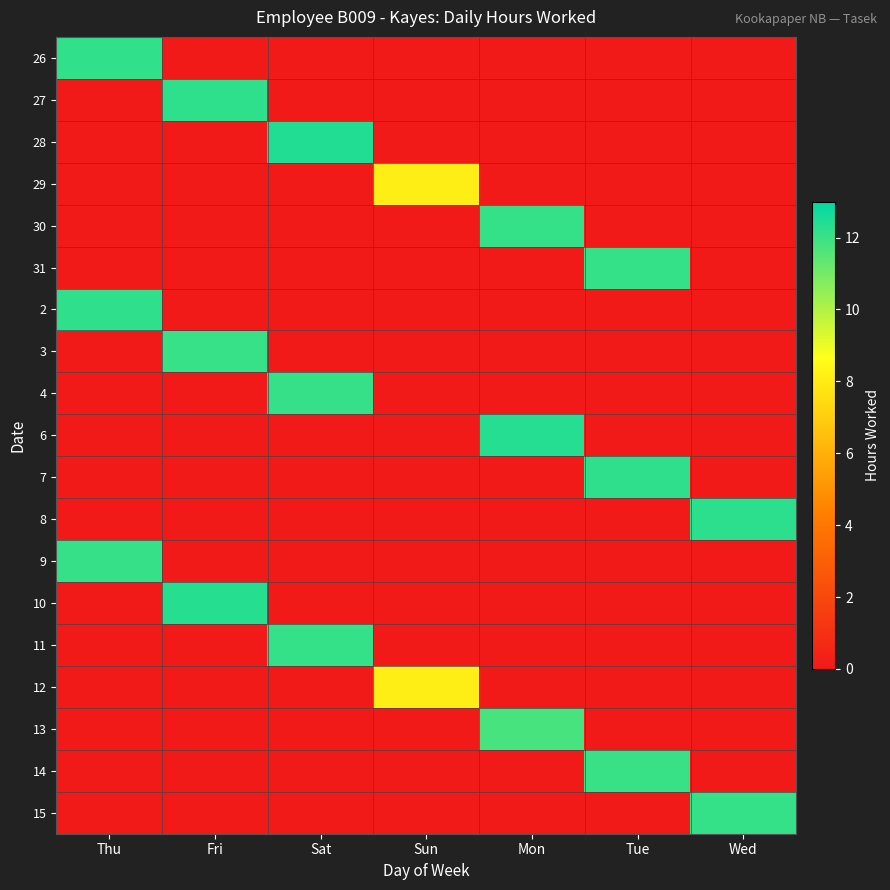

Reading left to right, list all the values displayed in this chart.

26: Thu=12.2	Fri=0.0	Sat=0.0	Sun=0.0	Mon=0.0	Tue=0.0	Wed=0.0
27: Thu=0.0	Fri=12.2	Sat=0.0	Sun=0.0	Mon=0.0	Tue=0.0	Wed=0.0
28: Thu=0.0	Fri=0.0	Sat=12.4	Sun=0.0	Mon=0.0	Tue=0.0	Wed=0.0
29: Thu=0.0	Fri=0.0	Sat=0.0	Sun=8.1	Mon=0.0	Tue=0.0	Wed=0.0
30: Thu=0.0	Fri=0.0	Sat=0.0	Sun=0.0	Mon=12.1	Tue=0.0	Wed=0.0
31: Thu=0.0	Fri=0.0	Sat=0.0	Sun=0.0	Mon=0.0	Tue=12.1	Wed=0.0
2: Thu=12.2	Fri=0.0	Sat=0.0	Sun=0.0	Mon=0.0	Tue=0.0	Wed=0.0
3: Thu=0.0	Fri=12.0	Sat=0.0	Sun=0.0	Mon=0.0	Tue=0.0	Wed=0.0
4: Thu=0.0	Fri=0.0	Sat=12.1	Sun=0.0	Mon=0.0	Tue=0.0	Wed=0.0
6: Thu=0.0	Fri=0.0	Sat=0.0	Sun=0.0	Mon=12.3	Tue=0.0	Wed=0.0
7: Thu=0.0	Fri=0.0	Sat=0.0	Sun=0.0	Mon=0.0	Tue=12.2	Wed=0.0
8: Thu=0.0	Fri=0.0	Sat=0.0	Sun=0.0	Mon=0.0	Tue=0.0	Wed=12.2
9: Thu=12.1	Fri=0.0	Sat=0.0	Sun=0.0	Mon=0.0	Tue=0.0	Wed=0.0
10: Thu=0.0	Fri=12.3	Sat=0.0	Sun=0.0	Mon=0.0	Tue=0.0	Wed=0.0
11: Thu=0.0	Fri=0.0	Sat=12.1	Sun=0.0	Mon=0.0	Tue=0.0	Wed=0.0
12: Thu=0.0	Fri=0.0	Sat=0.0	Sun=8.1	Mon=0.0	Tue=0.0	Wed=0.0
13: Thu=0.0	Fri=0.0	Sat=0.0	Sun=0.0	Mon=11.8	Tue=0.0	Wed=0.0
14: Thu=0.0	Fri=0.0	Sat=0.0	Sun=0.0	Mon=0.0	Tue=12.0	Wed=0.0
15: Thu=0.0	Fri=0.0	Sat=0.0	Sun=0.0	Mon=0.0	Tue=0.0	Wed=12.1